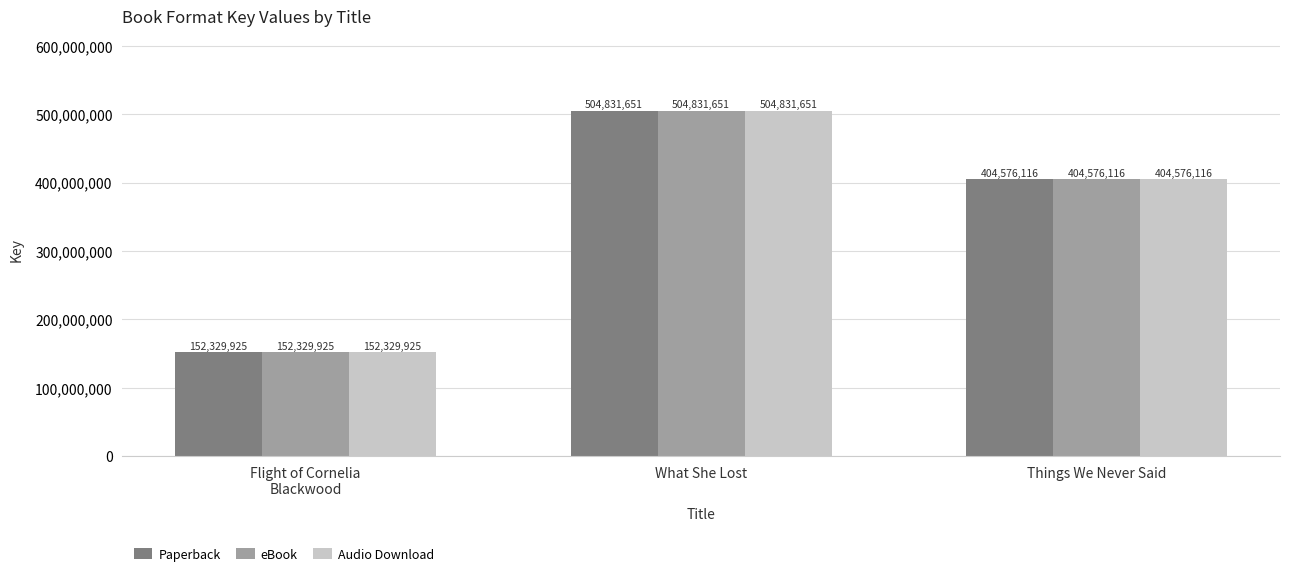

Reading right to left, list all the values displayed in this chart.

Paperback: 404576116	504831651	152329925
eBook: 404576116	504831651	152329925
Audio Download: 404576116	504831651	152329925